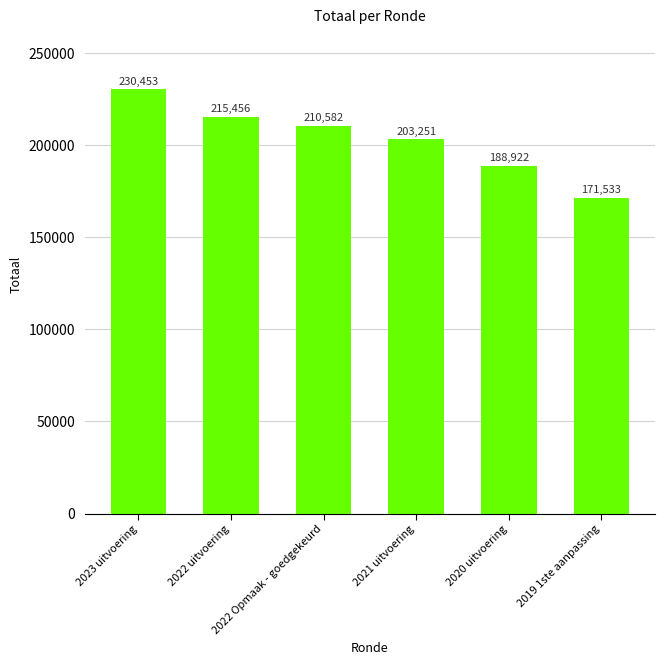

What is the greatest value displayed?

230453